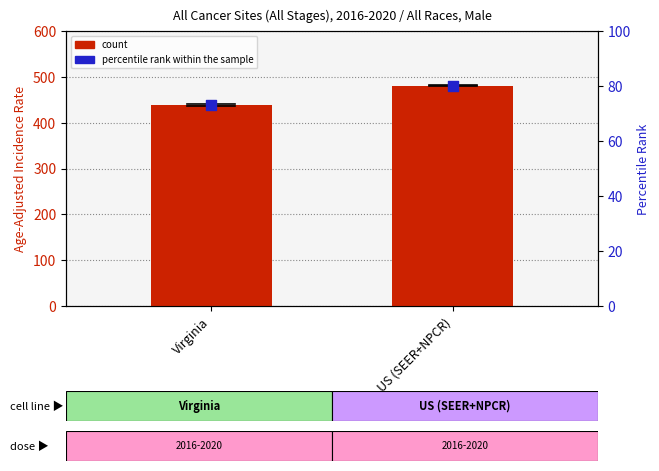

Which series has the largest Y range (max minus min)?

count